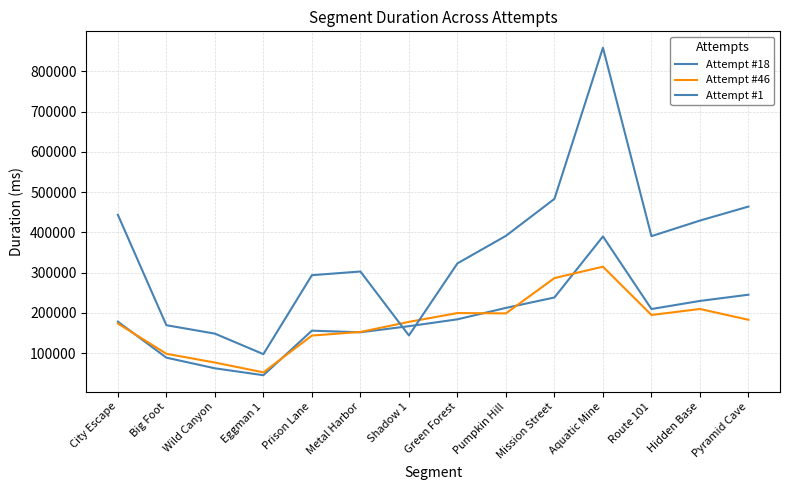

At which category does the chart reach its minimum across all series?

Eggman 1